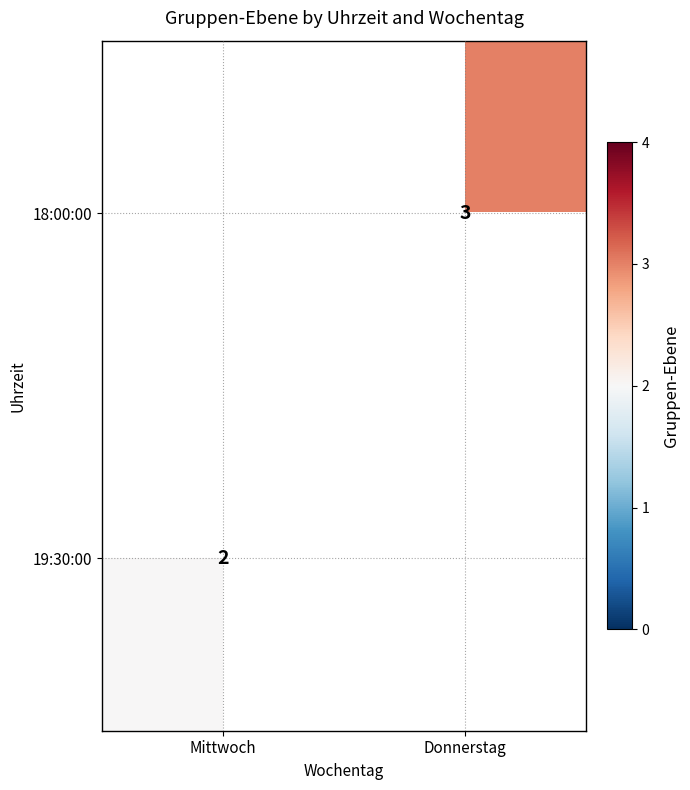

Is it true that 19:30:00 equals 2 at Mittwoch?

True